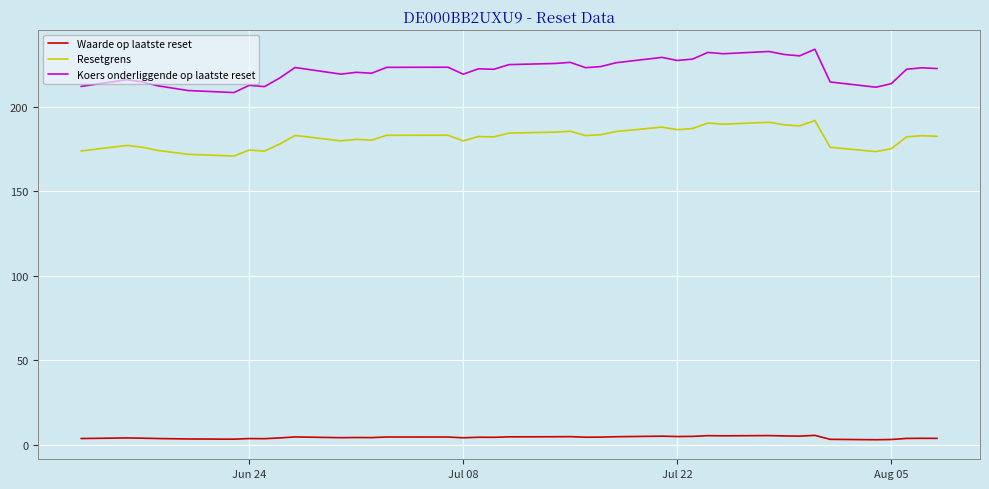

True or false: Koers onderliggende op laatste reset and Resetgrens cross at least once.

False